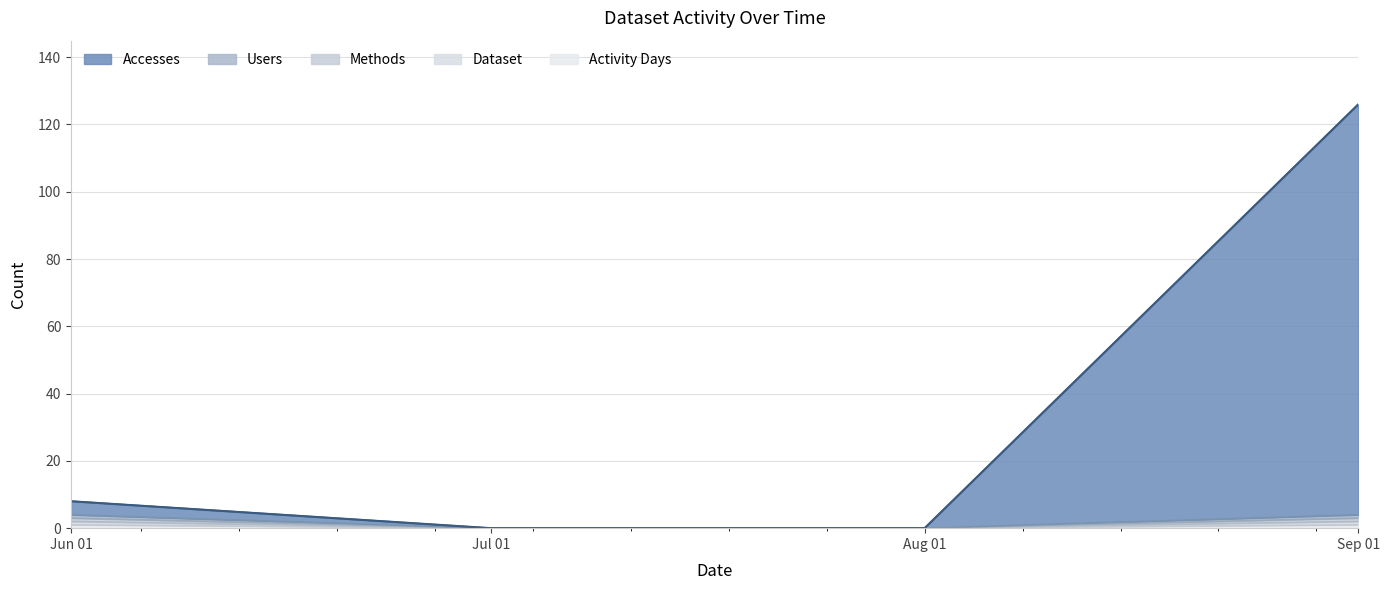

Does the chart have visible grid lines?

Yes